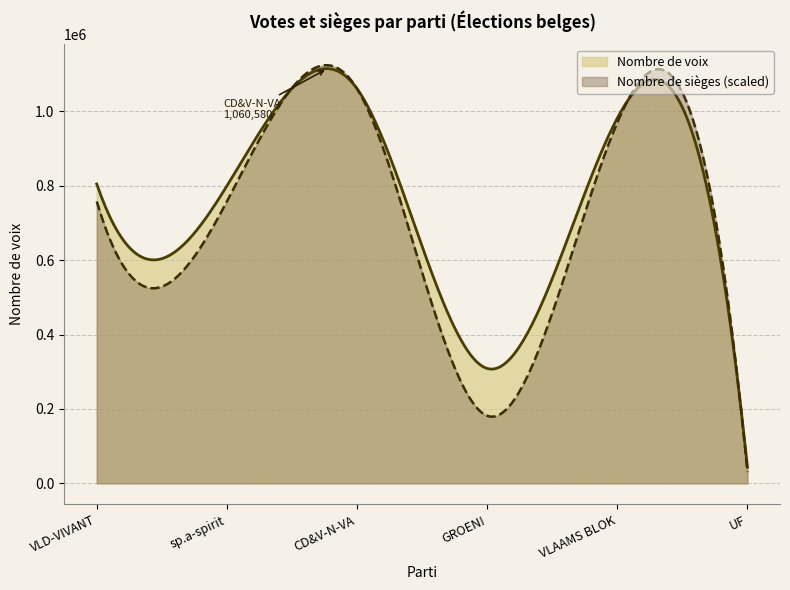

What position from the left is UF?

6